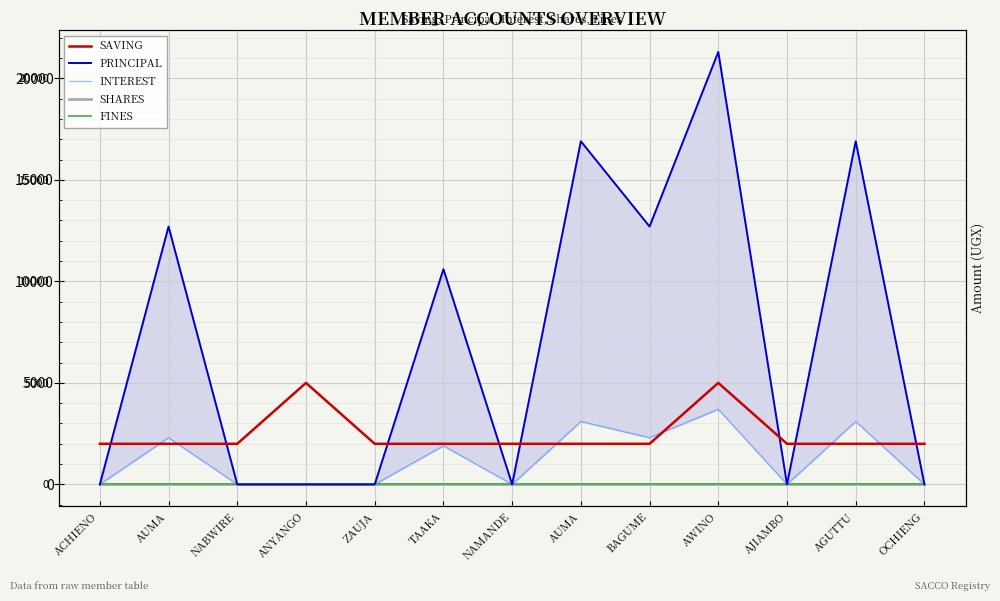

Which series has the largest total across all categories?

PRINCIPAL